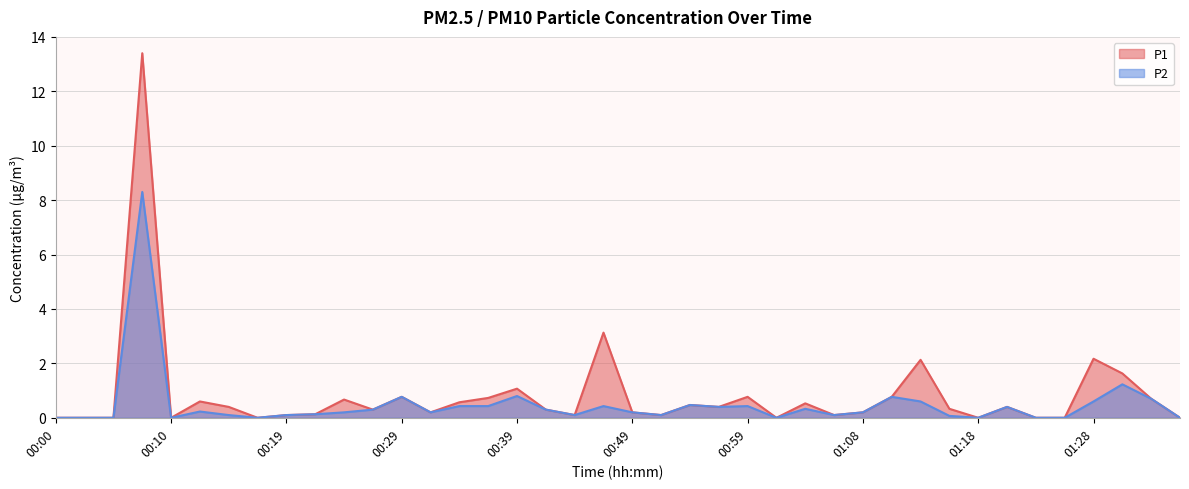

True or false: P1 has more than 0 points higher than both neighbors.

True